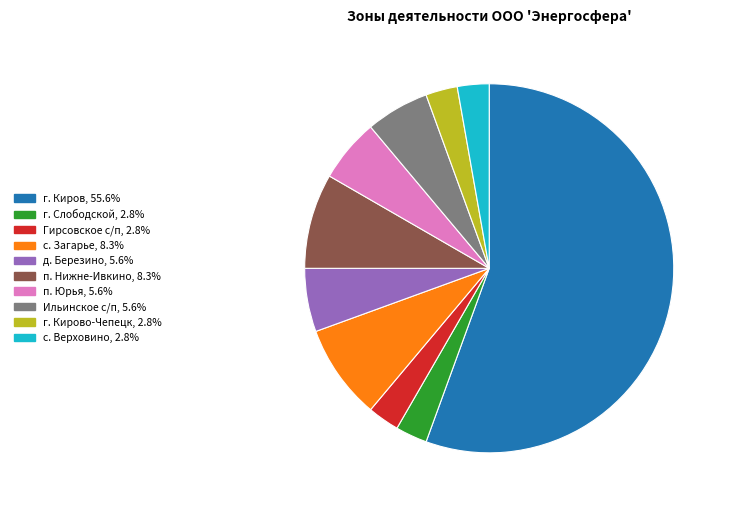

Is there a majority slice in this chart?

Yes